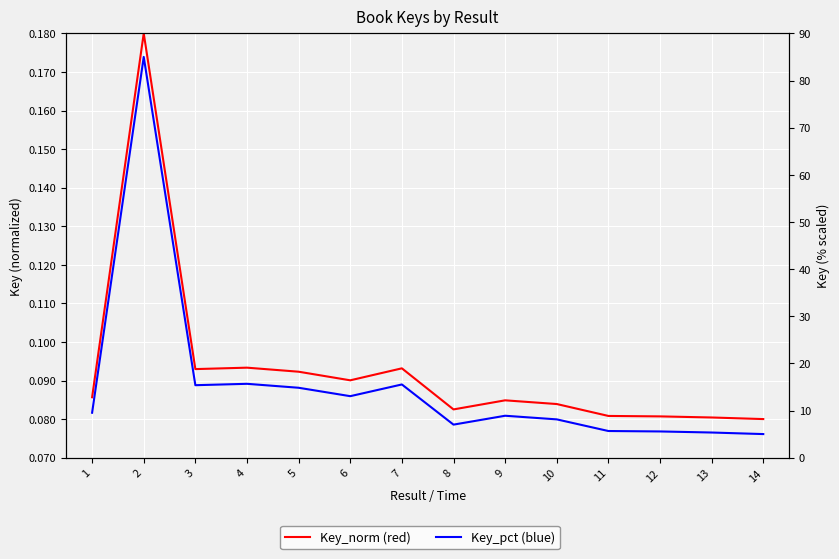

What is the sum of the Key_norm values at 13 and 8?

0.2